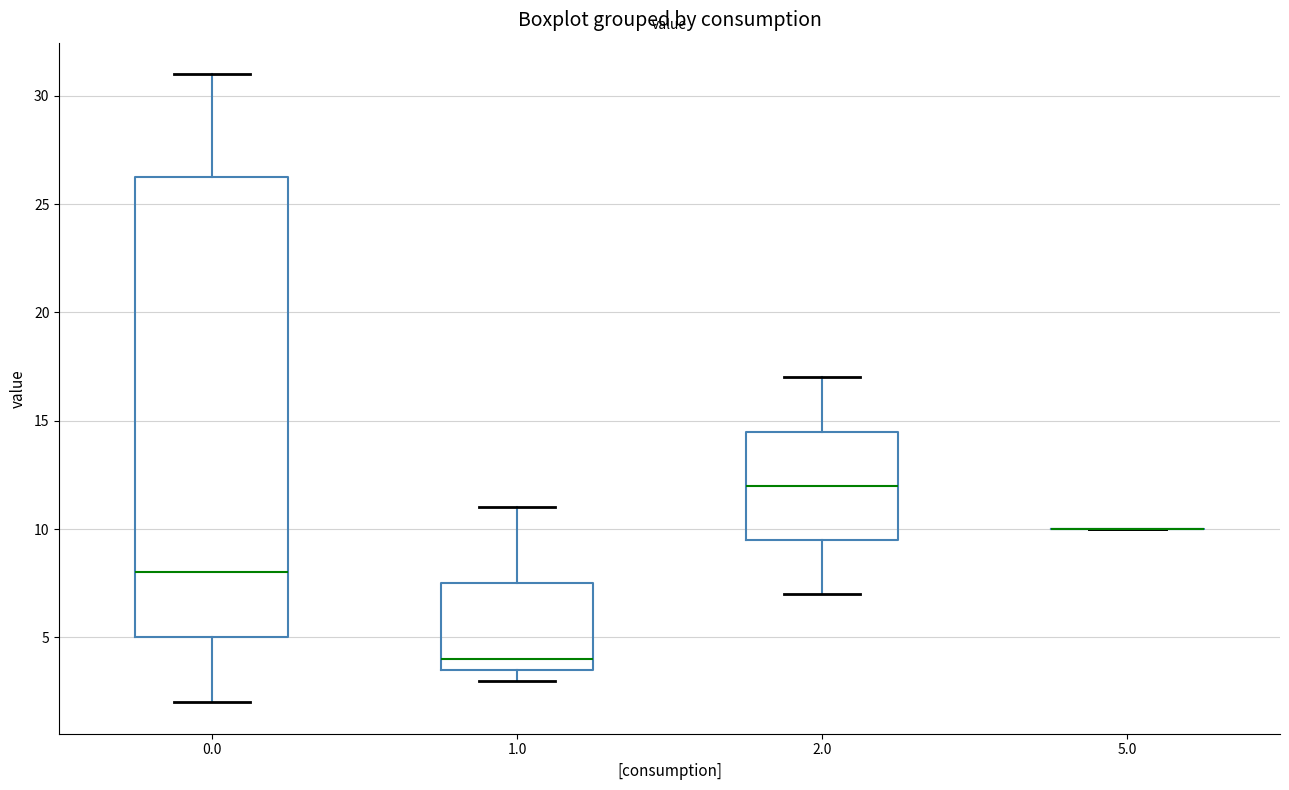

Which box is the tallest, from its lower edge to its upper edge?

0.0